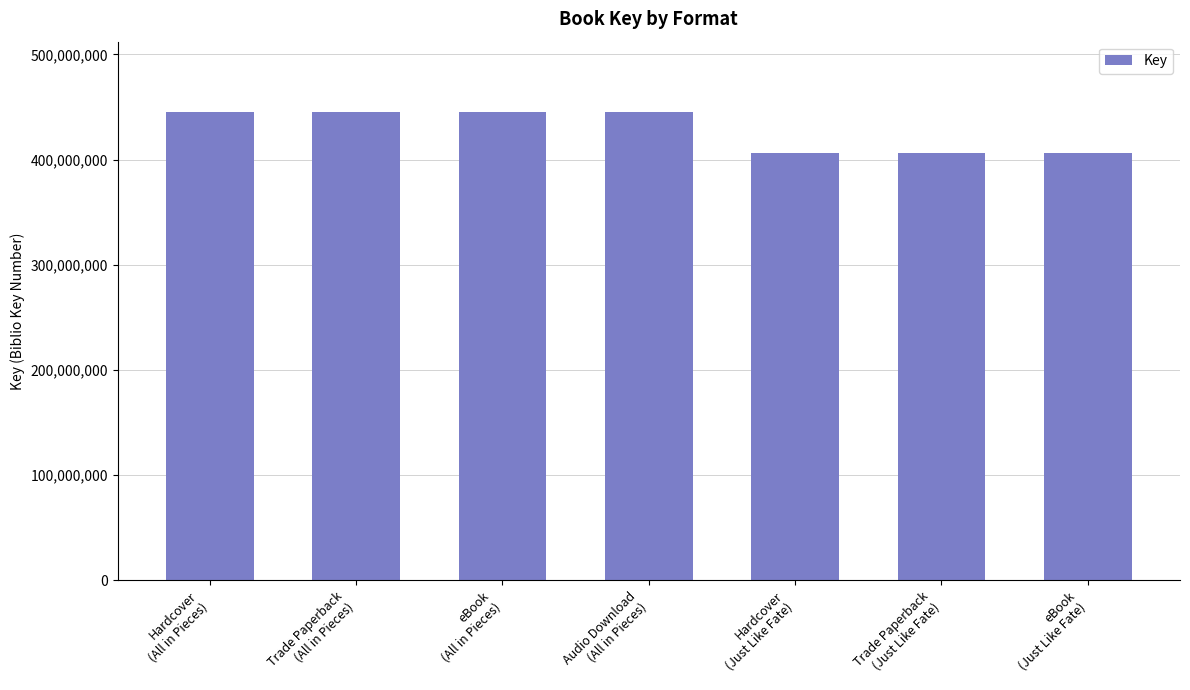

The chart shows a value of 189303374 at Audio Download
(All in Pieces). True or false?

False